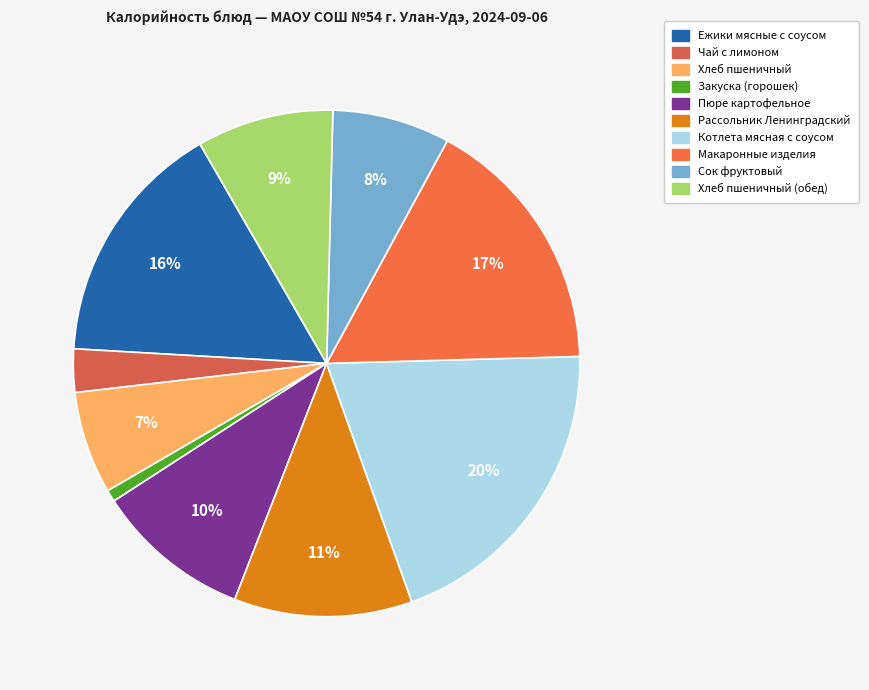

How many slices are in this pie chart?

10